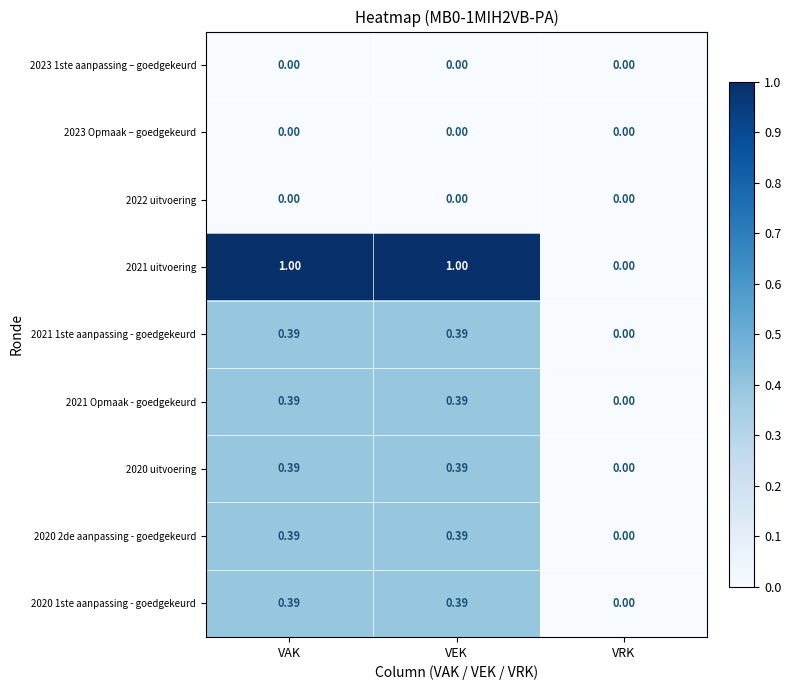

Where is 2021 Opmaak - goedgekeurd nearest to the value 0?

VRK